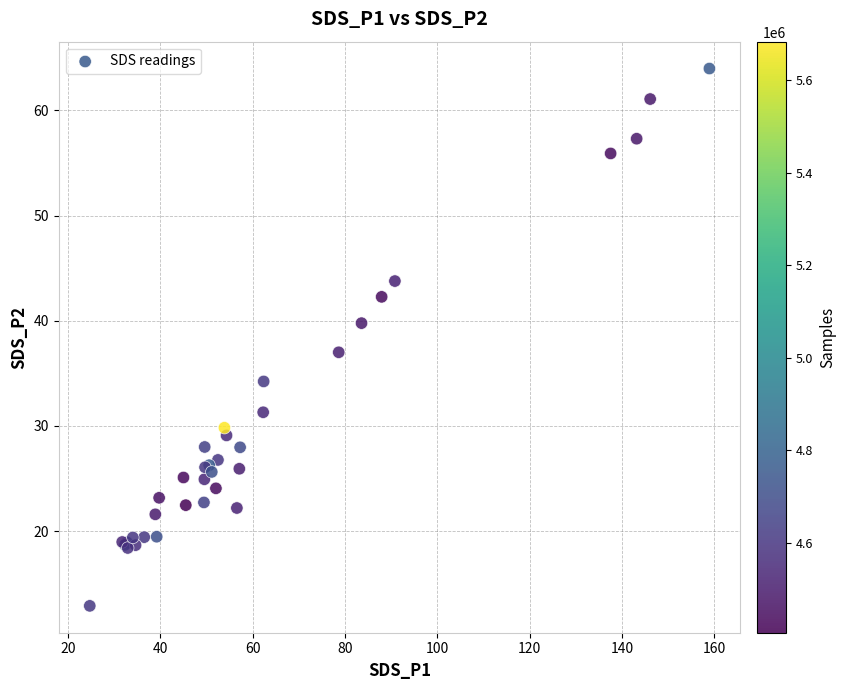

What Y value in the scatter plot is closest to 38?

37.0